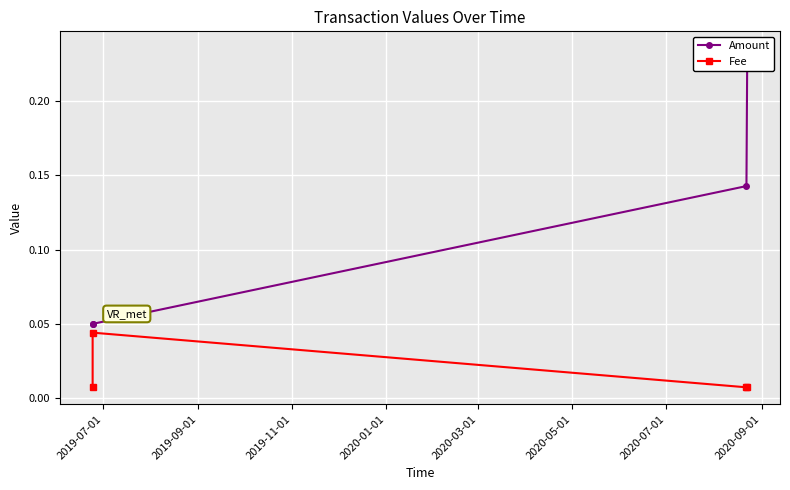

Which series has the widest spread of values?

Amount